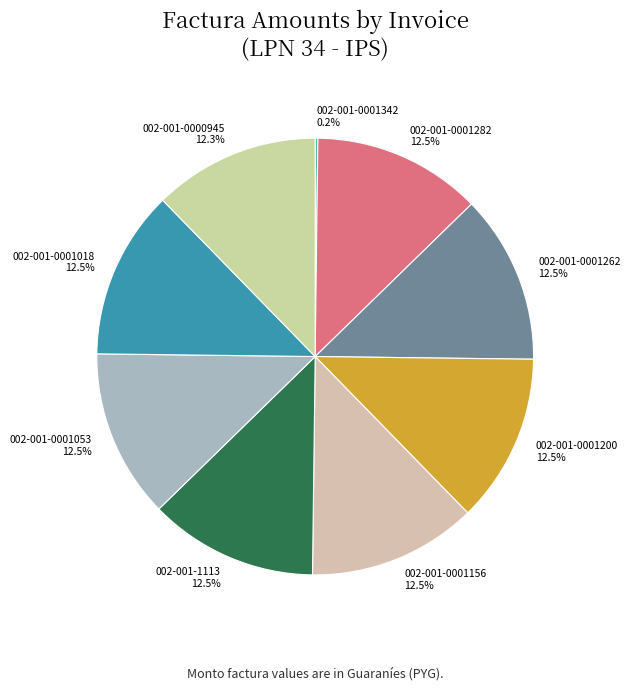

What portion of the pie excludes 002-001-1113?

87.5%